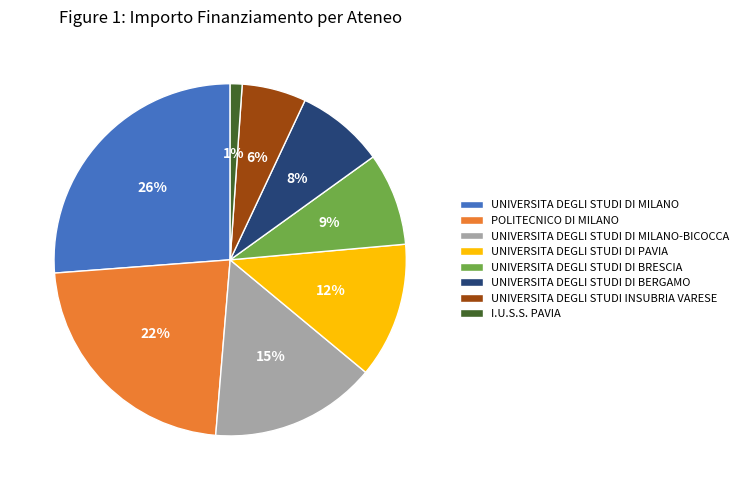

How many slices are in this pie chart?

8